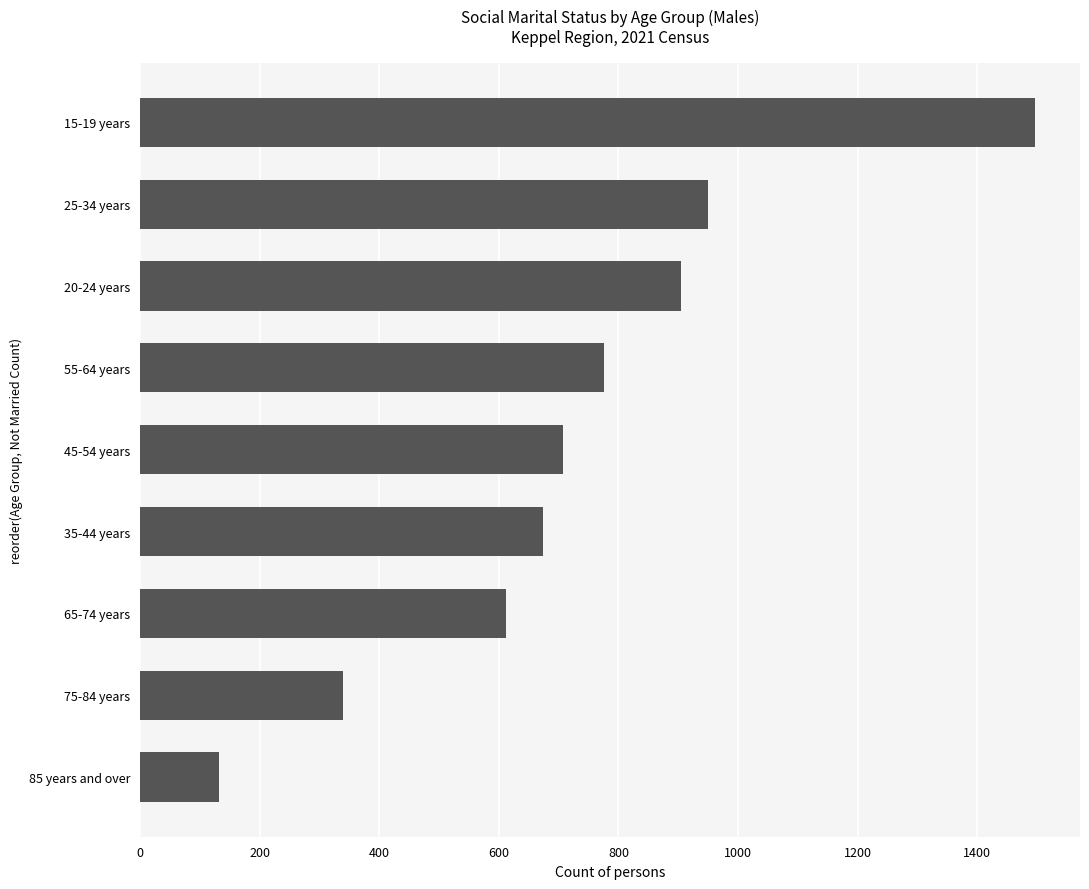

Is it true that the value at 15-19 years is 1497?

True